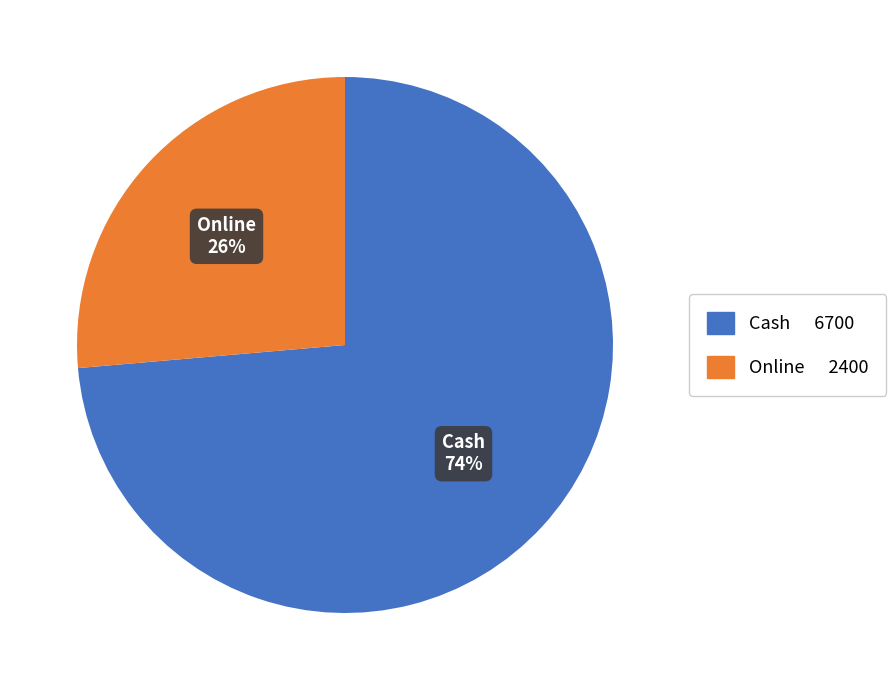

Do Cash and Online together represent more than half of the pie?

Yes